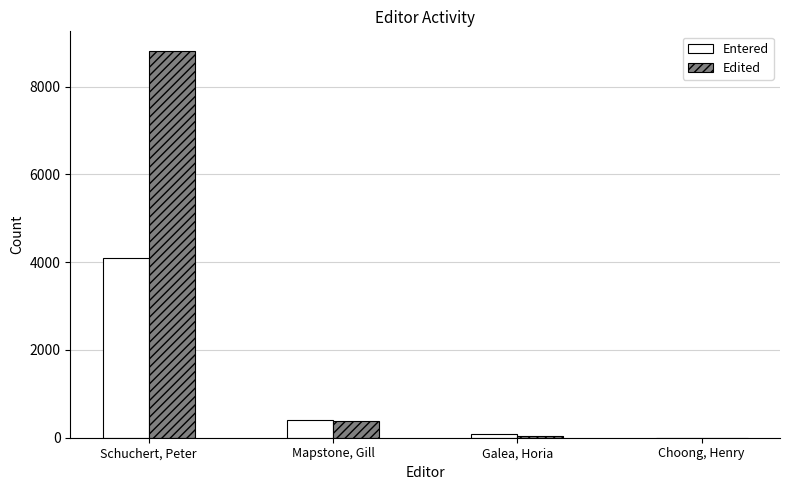

Is it true that Entered equals 399 at Mapstone, Gill?

True